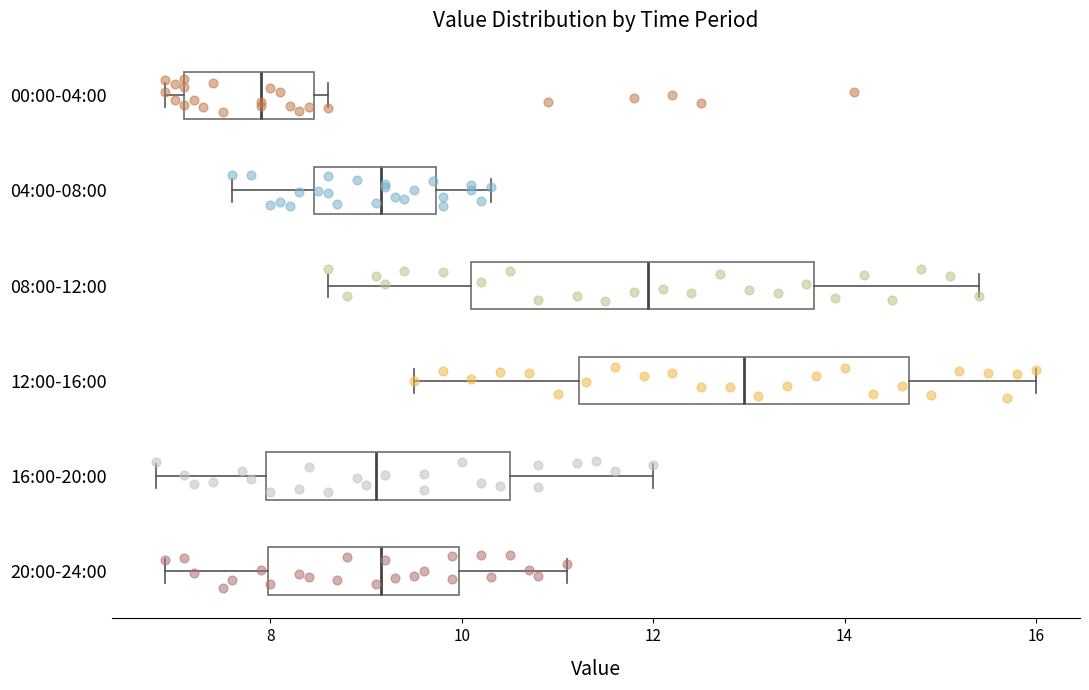

Reading bottom to top, read every box against the x-axis: the position of its median line, the range the box covers, and the ends of its whiskers. The values are not printed on the chart, so give them approximately, as read against the axis.

20:00-24:00: median 9.2, box 8.0 to 10.0, whiskers 7.0 to 11.2
16:00-20:00: median 9.2, box 8.0 to 10.6, whiskers 6.8 to 12.0
12:00-16:00: median 13.0, box 11.2 to 14.6, whiskers 9.6 to 16.0
08:00-12:00: median 12.0, box 10.2 to 13.6, whiskers 8.6 to 15.4
04:00-08:00: median 9.2, box 8.4 to 9.8, whiskers 7.6 to 10.4
00:00-04:00: median 8.0, box 7.2 to 8.4, whiskers 7.0 to 8.6